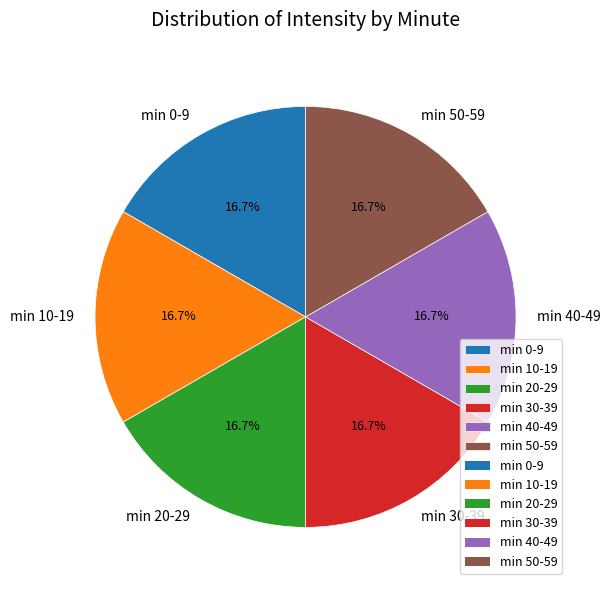

Does min 40-49 represent more than half of the total?

No